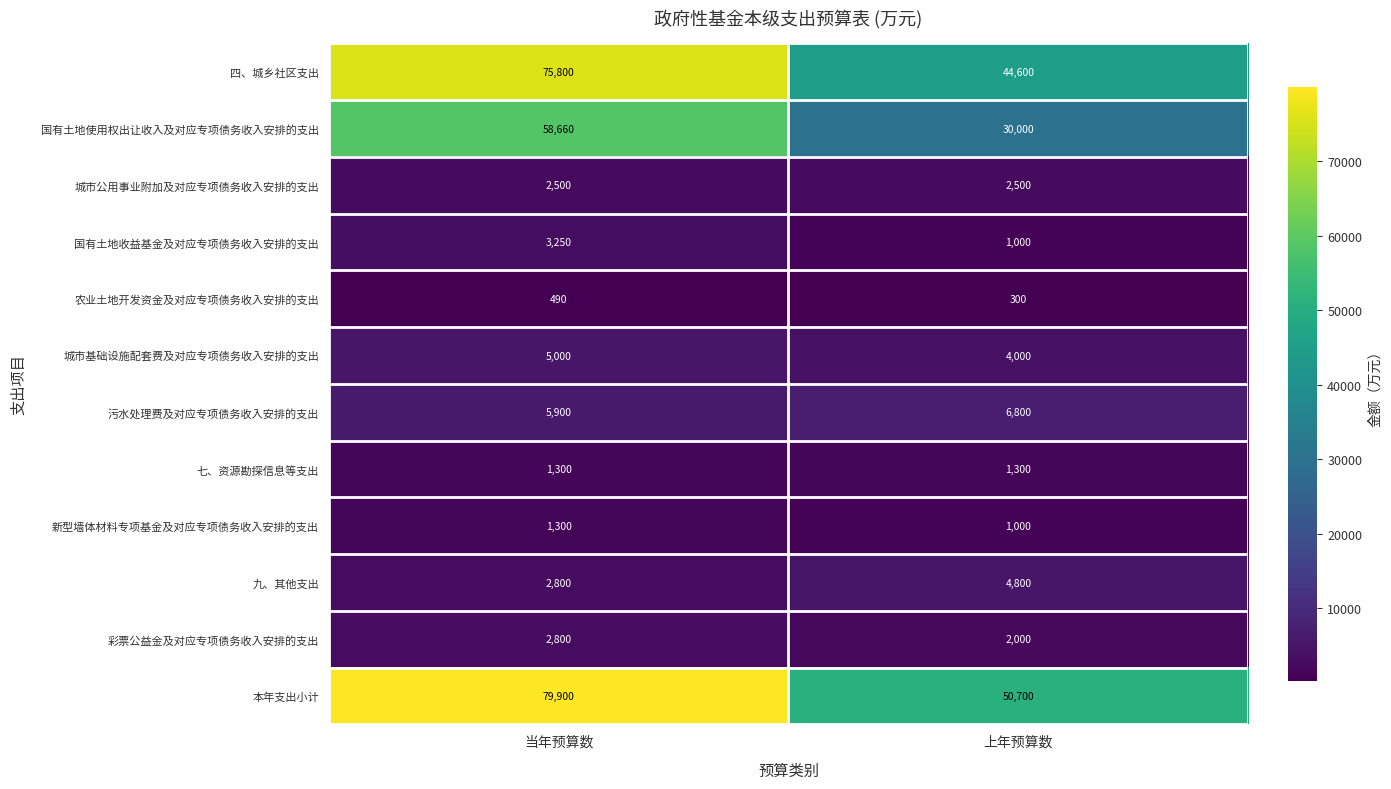

At how many categories does at least one series exceed 76218?

1